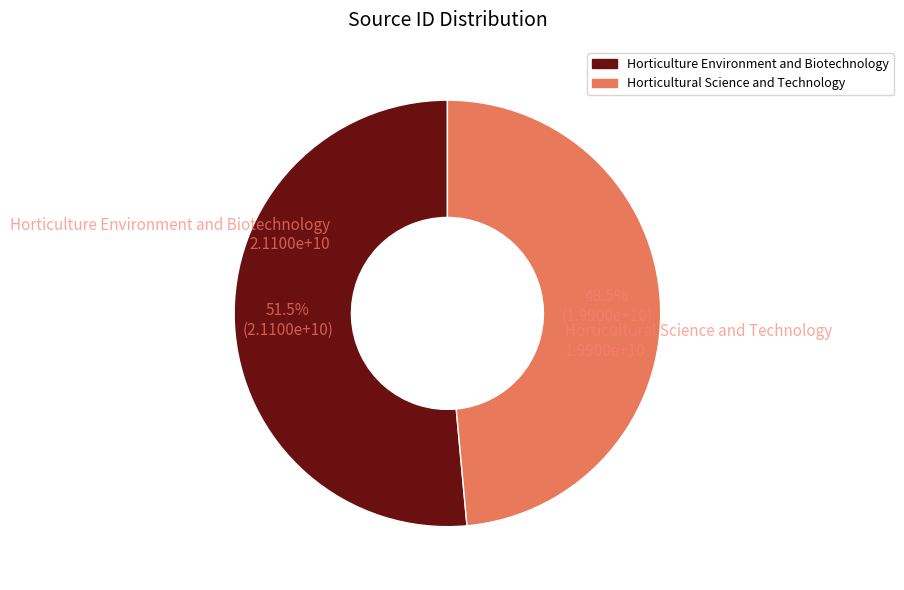

How many slices are in this pie chart?

2